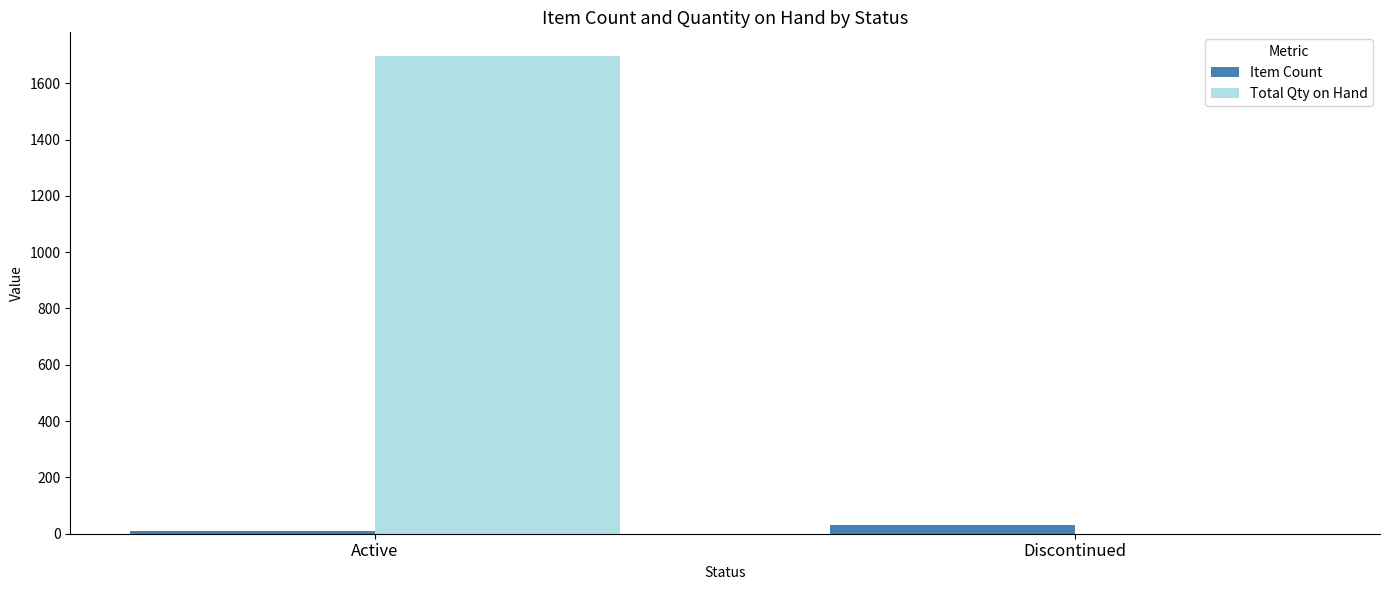

The Total Qty on Hand series shows 0 at Discontinued. True or false?

True